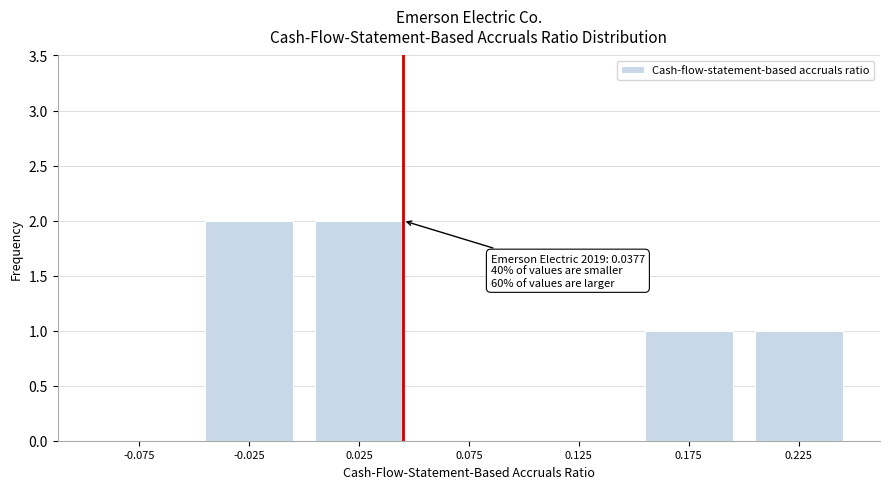

Reading left to right, transcribe all the data shown in this chart.

-0.075=0	-0.025=2	0.025=2	0.075=0	0.125=0	0.175=1	0.225=1